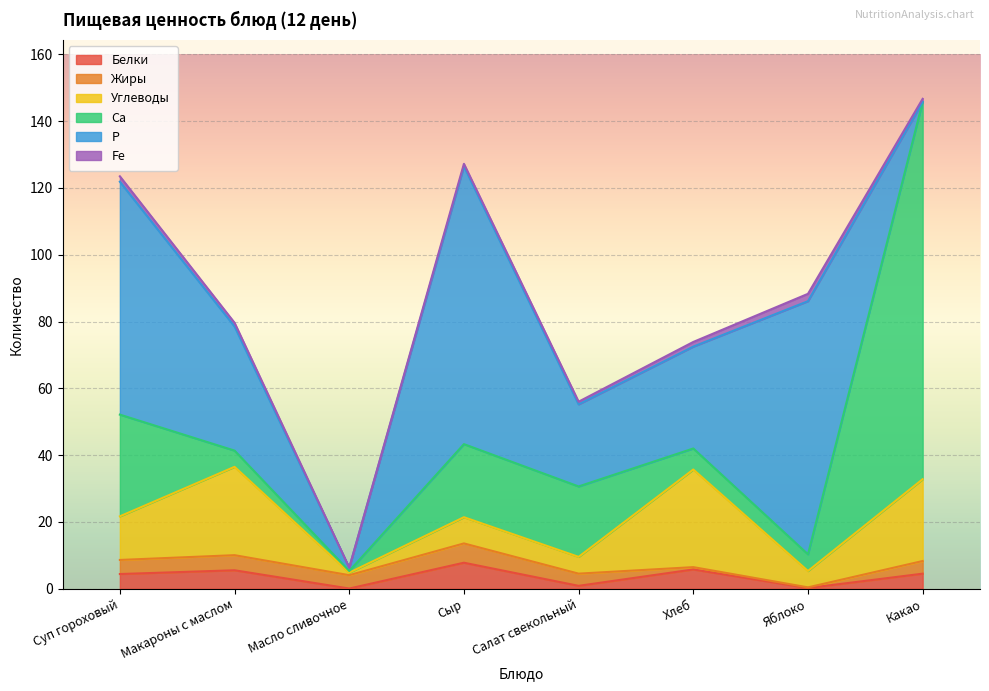

Where is Р nearest to the value 41?

Макароны с маслом